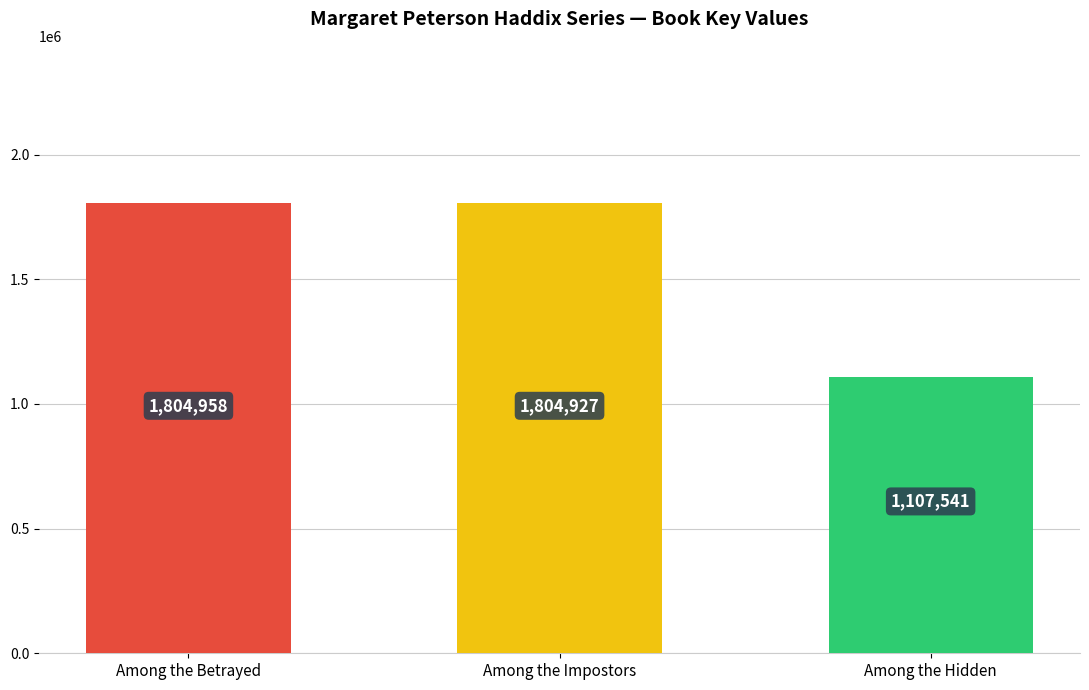

Which category has the lowest value across all series?

Among the Hidden